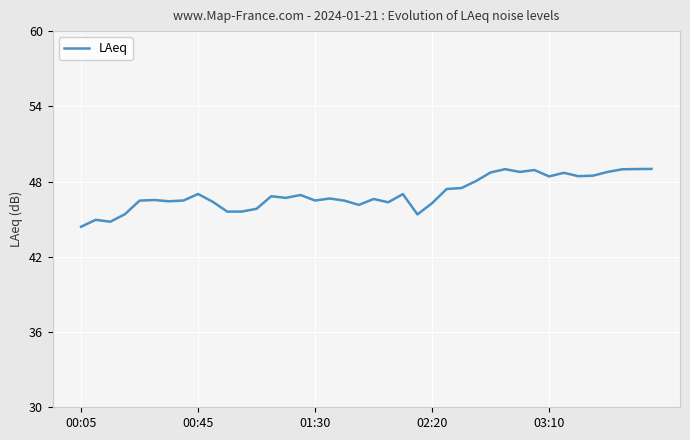

How many values exceed 46?

32